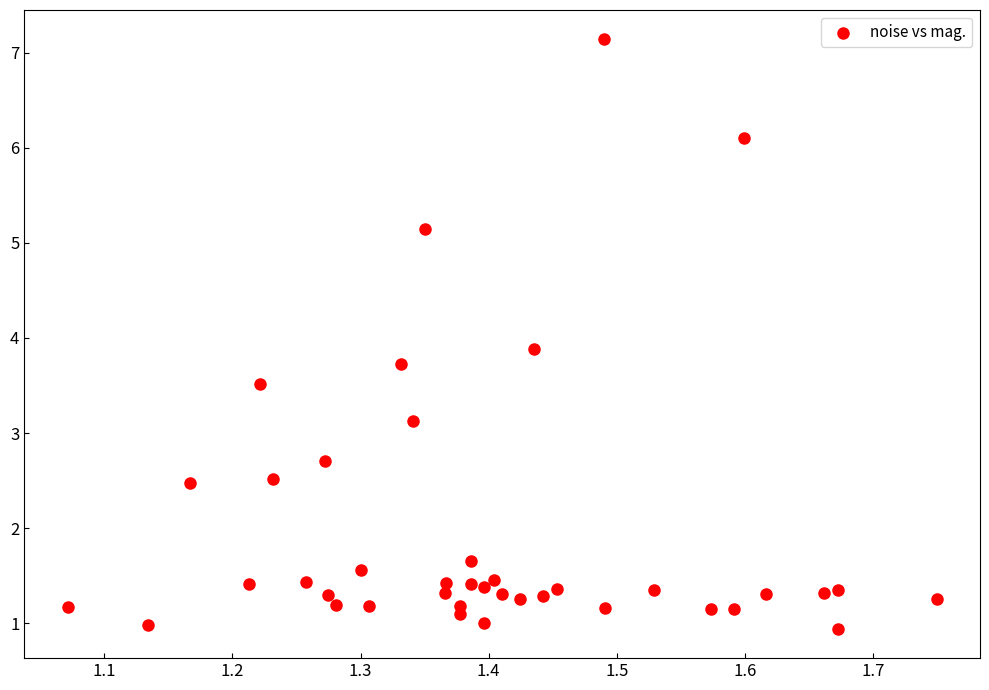

What is the range of Y values (max minus min)?

6.2